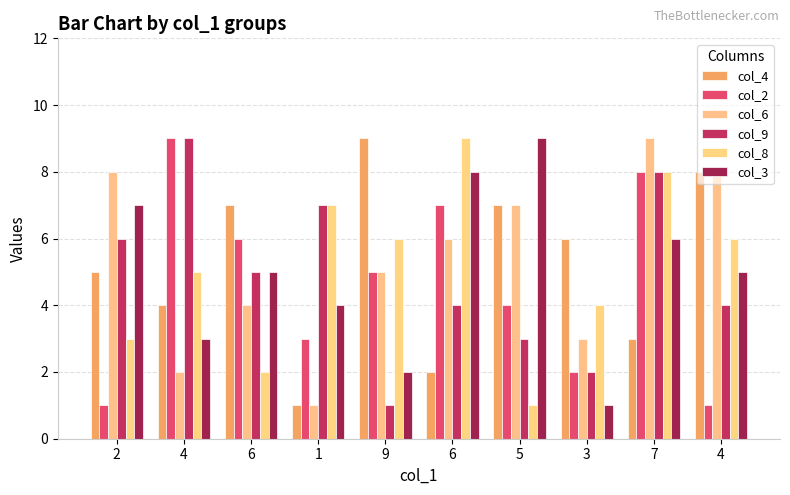

Count the number of categories in the chart.

10